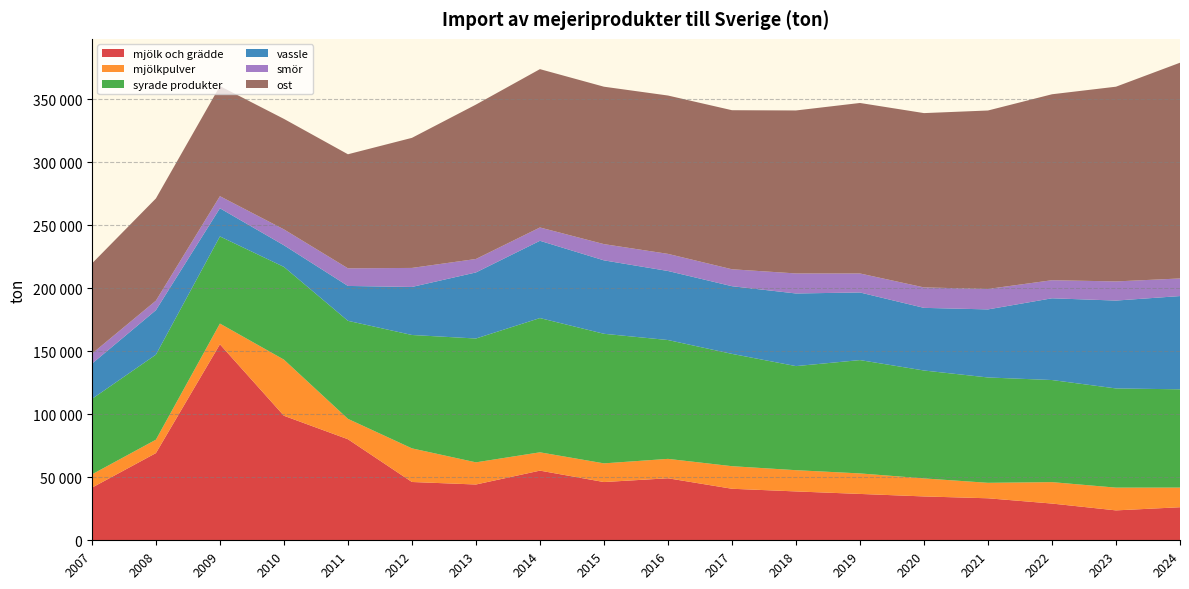

Reading left to right, transcribe all the data shown in this chart.

mjölk och grädde: 2007=41714	2008=69156	2009=155474	2010=98778	2011=80162	2012=46240	2013=44244	2014=55255	2015=46197	2016=49186	2017=40871	2018=38756	2019=36772	2020=34784	2021=33317	2022=29135	2023=23718	2024=26217
mjölkpulver: 2007=10541	2008=10647	2009=16426	2010=44526	2011=16164	2012=26673	2013=17581	2014=14525	2015=14818	2016=15396	2017=17905	2018=16848	2019=16266	2020=14301	2021=12268	2022=16994	2023=18052	2024=15585
syrade produkter: 2007=59841	2008=67430	2009=69116	2010=73541	2011=77750	2012=89927	2013=98219	2014=106477	2015=102778	2016=94260	2017=89081	2018=82553	2019=89892	2020=85582	2021=83560	2022=80979	2023=78675	2024=77950
vassle: 2007=27948	2008=35303	2009=22340	2010=17161	2011=27664	2012=38098	2013=52401	2014=61298	2015=58244	2016=54767	2017=53681	2018=57607	2019=53635	2020=49689	2021=53984	2022=64843	2023=69694	2024=73965
smör: 2007=7956	2008=7542	2009=9580	2010=12601	2011=13991	2012=15089	2013=10677	2014=10566	2015=12877	2016=13574	2017=13429	2018=15895	2019=15068	2020=16219	2021=16220	2022=14336	2023=15186	2024=13957
ost: 2007=71519	2008=81056	2009=87346	2010=87644	2011=90451	2012=103173	2013=122461	2014=125581	2015=124859	2016=125593	2017=126163	2018=129270	2019=135239	2020=138255	2021=141547	2022=147486	2023=154456	2024=171121